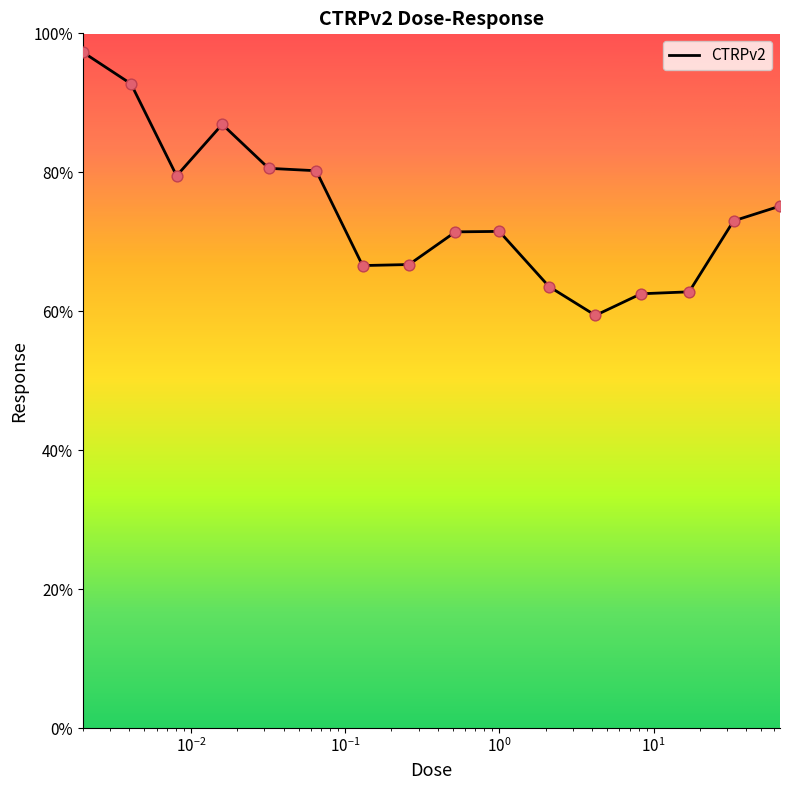

What is the difference between the maximum and minimum values?

37.9